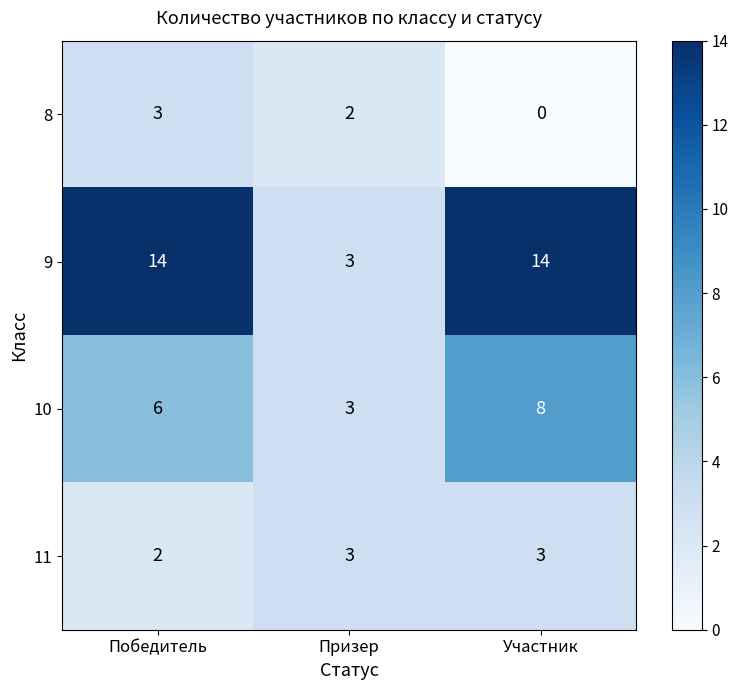

True or false: 10 has a value of 6 at Победитель.

True